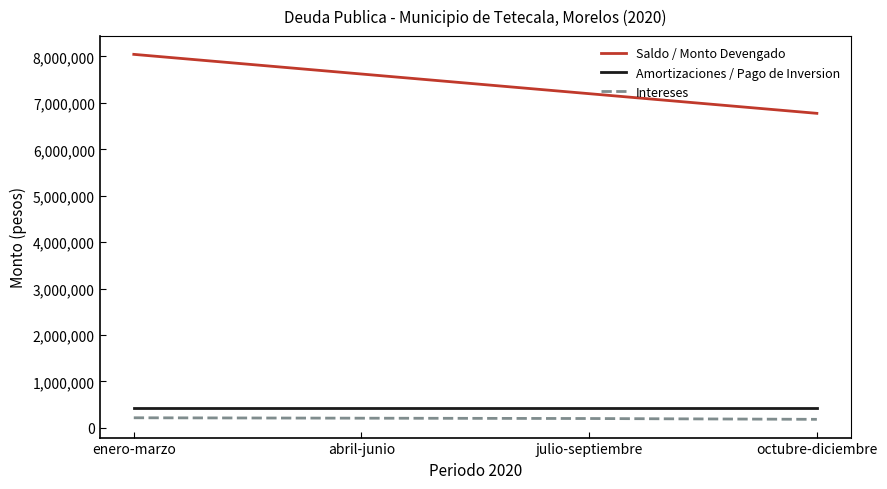

What is the maximum value shown in the chart?

8045045.2